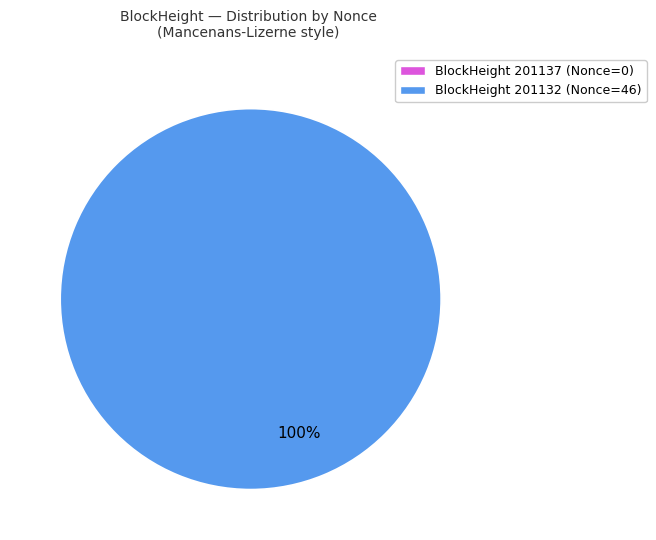

To the nearest percent, what is the difference between the 201137 and 201132 slice percentages?

100%